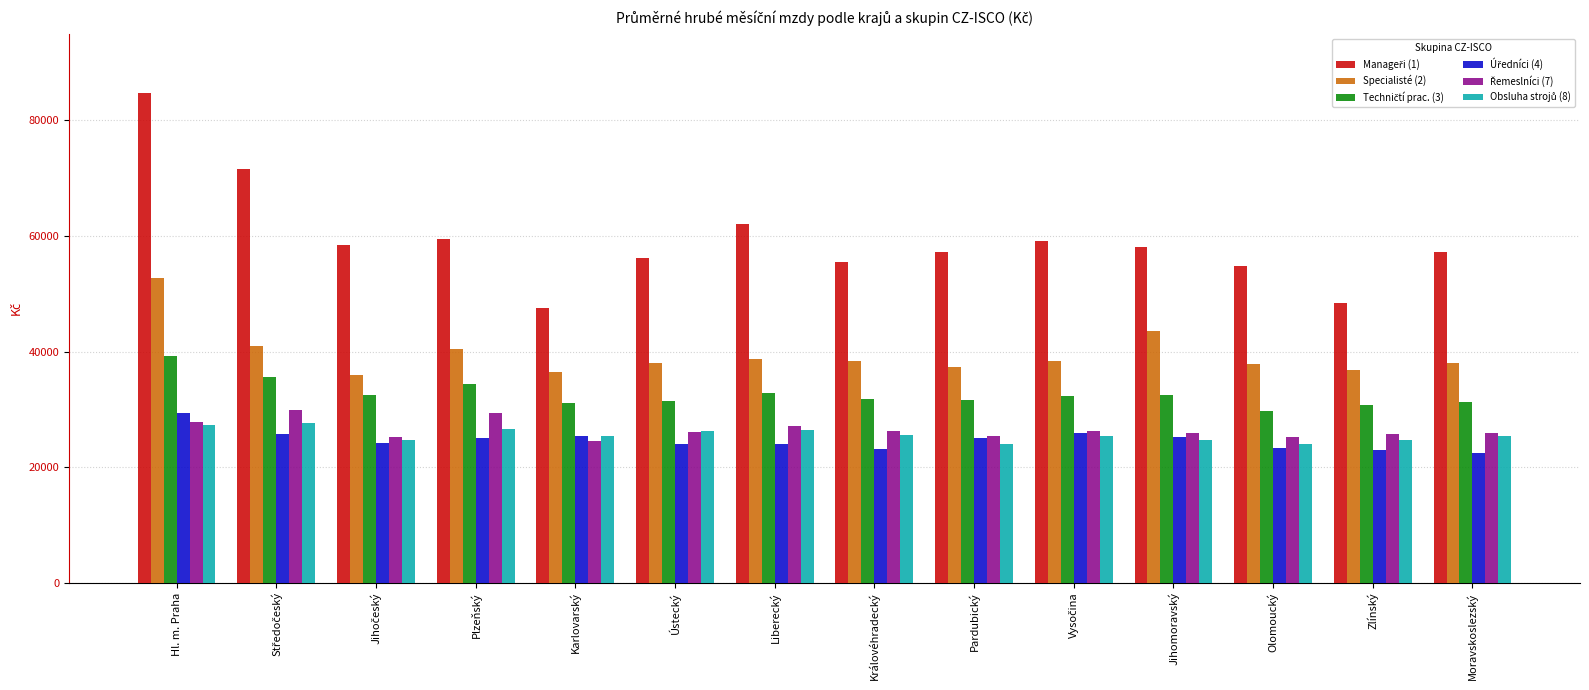

What is the greatest value displayed?

84681